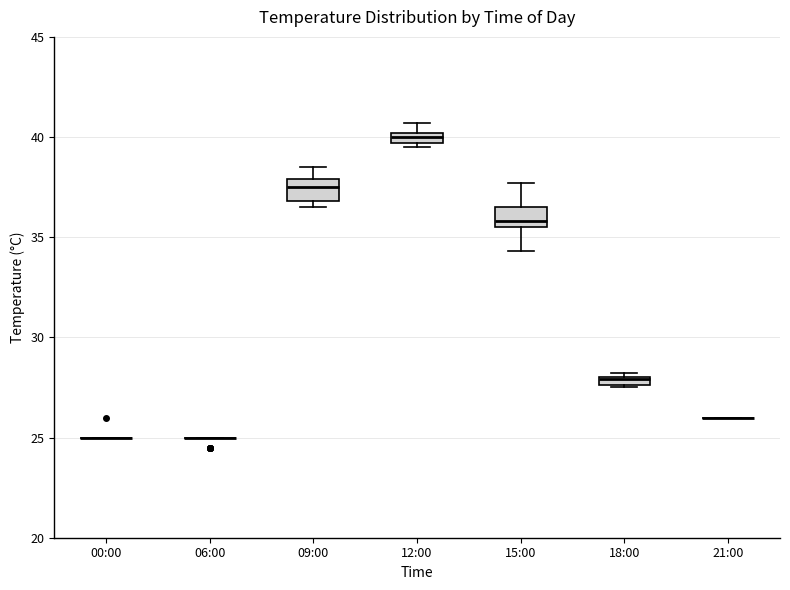

Where does the lower whisker of the box for 15:00 end on the y-axis? The values are not printed on the chart, so give them approximately, as read against the axis.

34.5